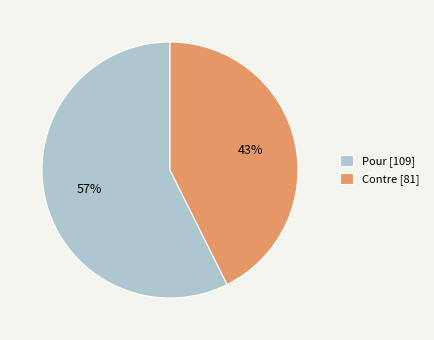

Which category has the smallest portion of the pie?

Contre